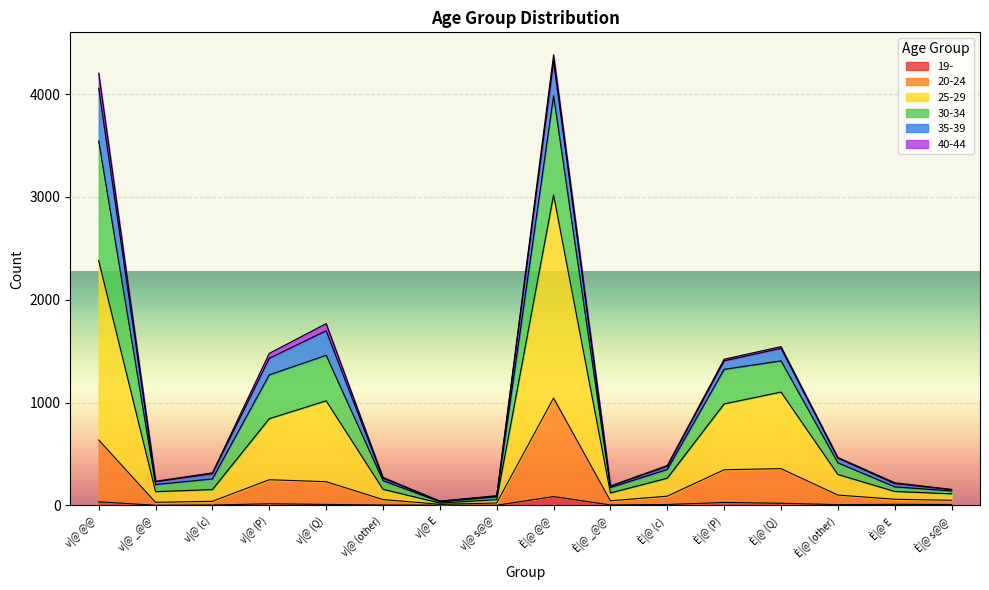

What is the difference between the maximum and second lowest values in the 20-24 series?

1021